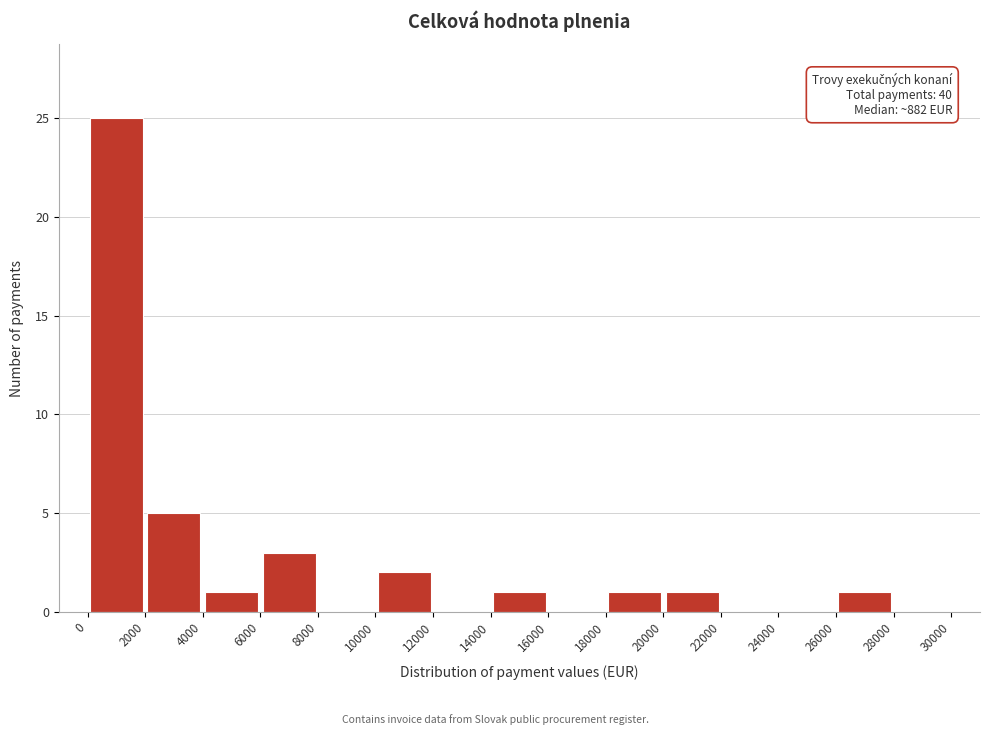

Which range on the x-axis has the tallest bar?

0 to 2000